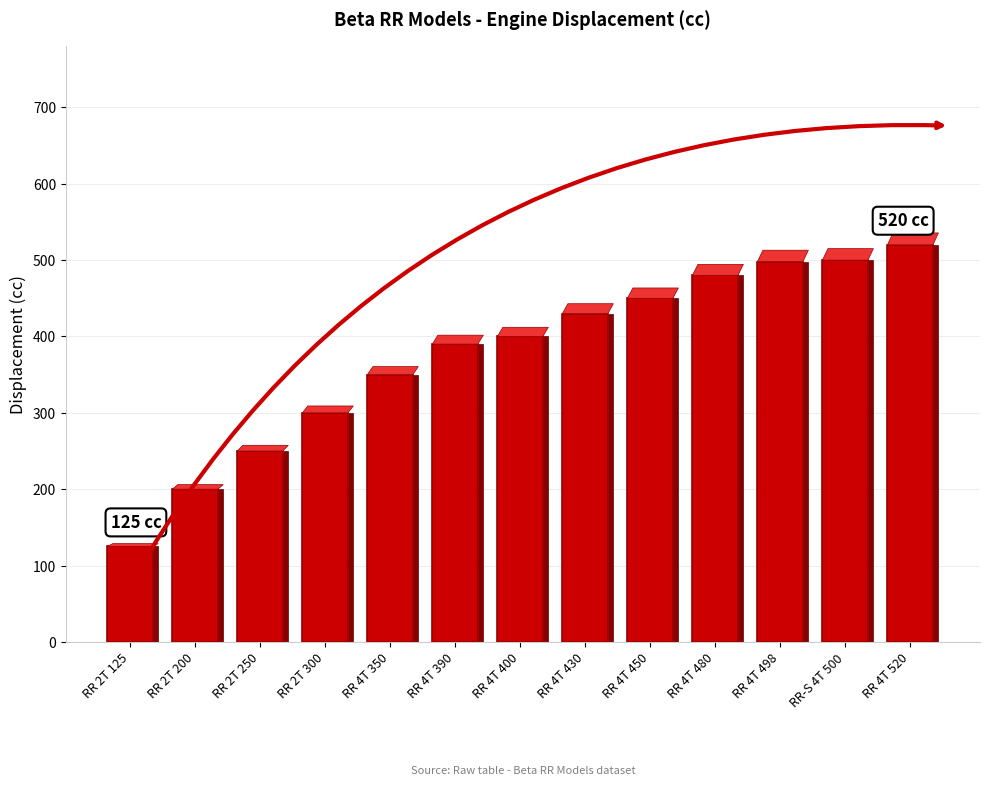

Are the bars grouped side by side (vs. stacked)?

No